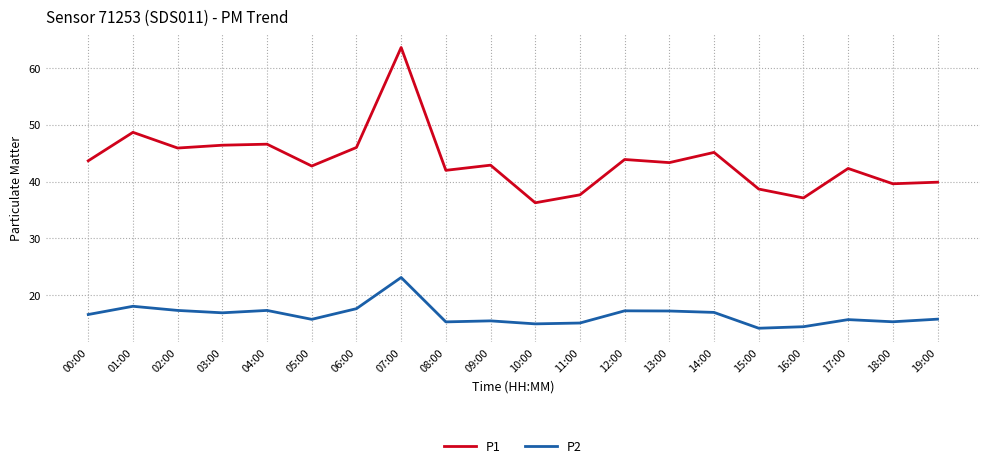

True or false: P2 has more than 1 interior local peaks.

True